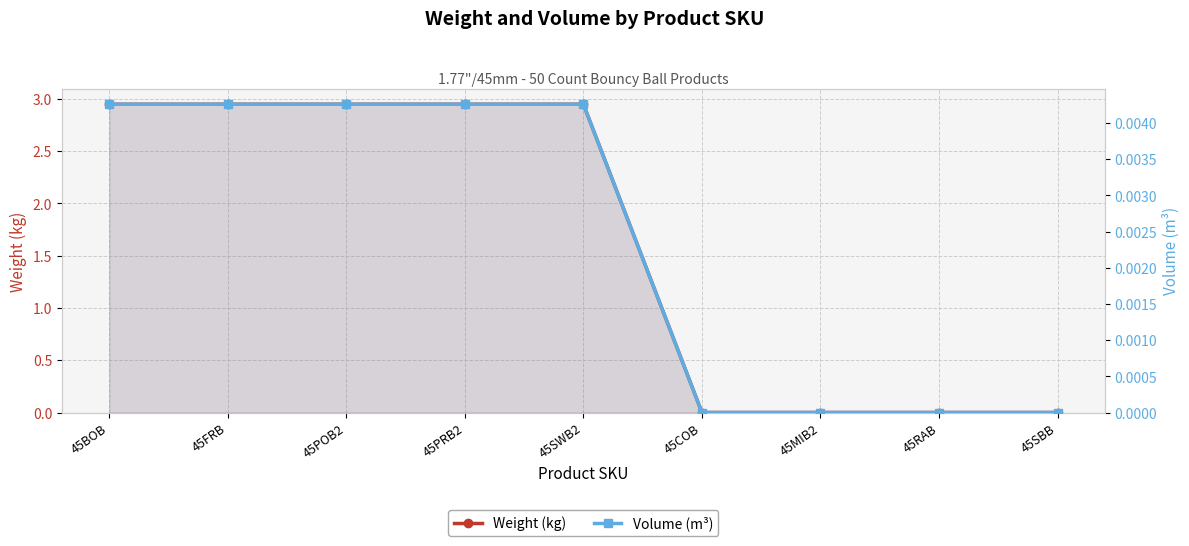

Is it true that Weight (kg) equals 5.2 at 45PRB2?

False